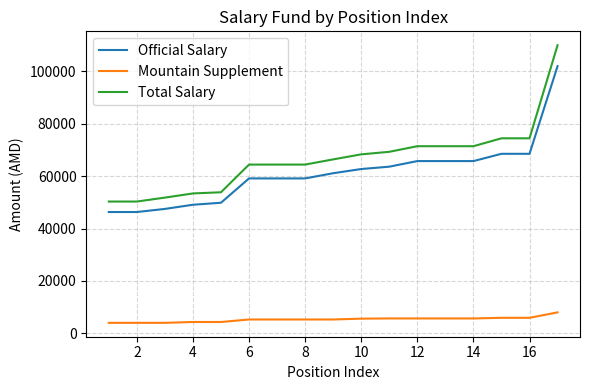

True or false: Mountain Supplement and Official Salary cross at least once.

False